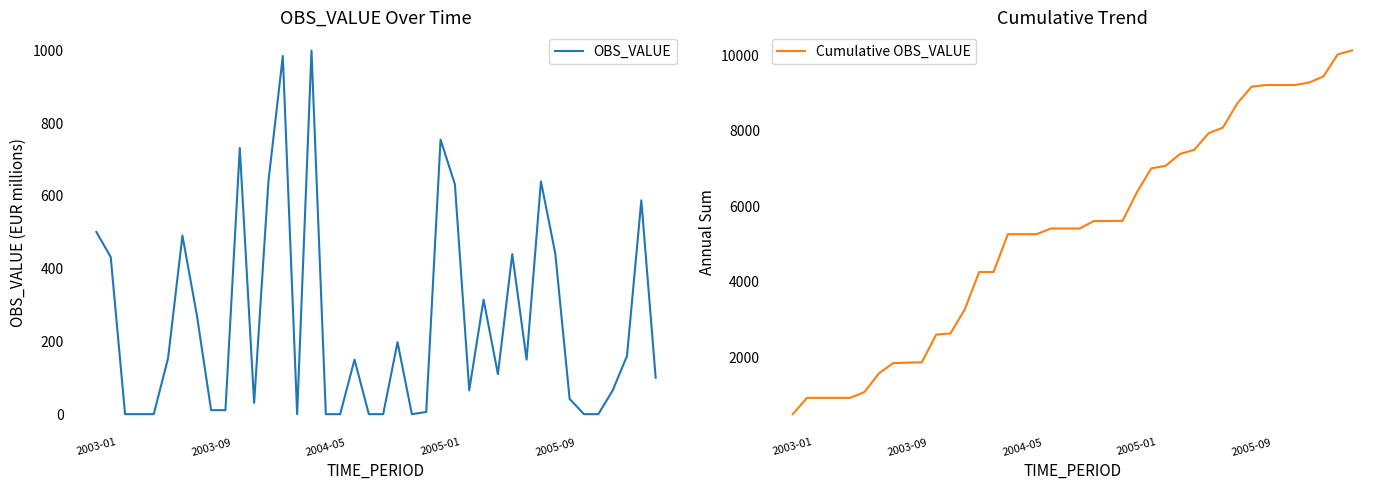

At how many categories does at least one series exceed 8043?

10